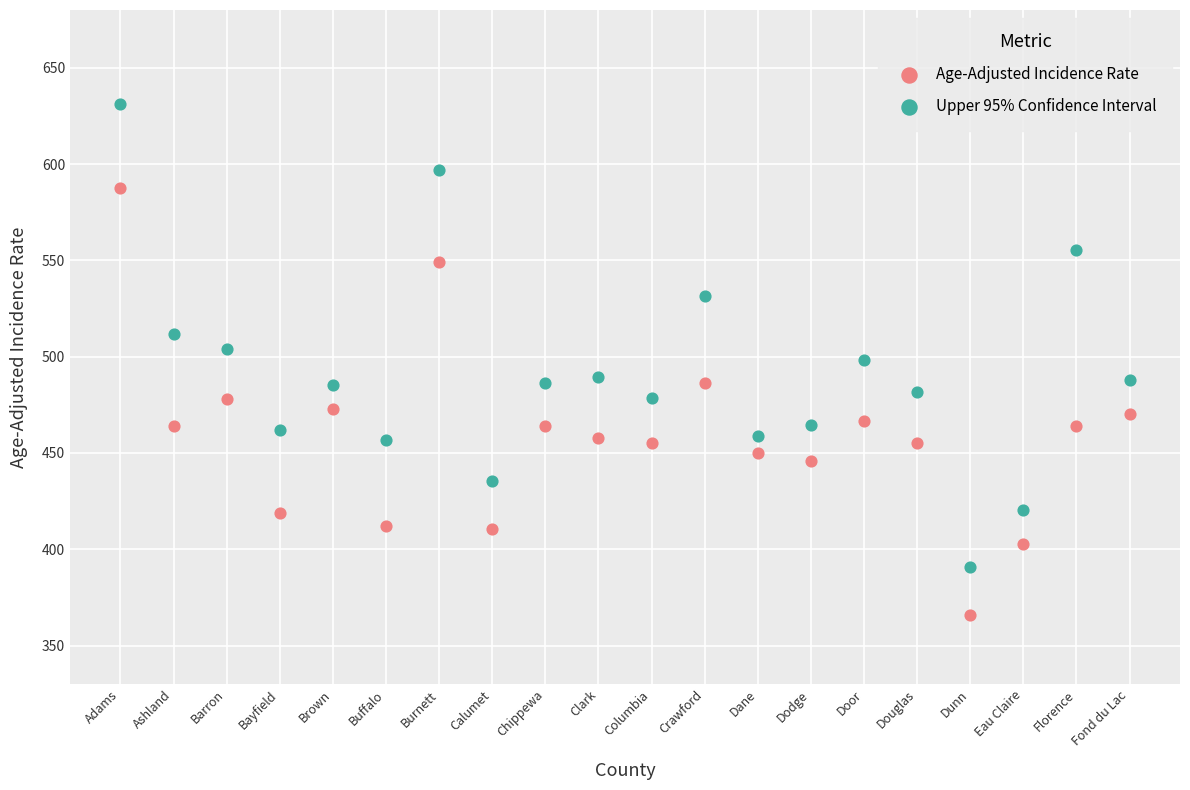

What are all the series names shown in the legend?

Age-Adjusted Incidence Rate, Upper 95% Confidence Interval